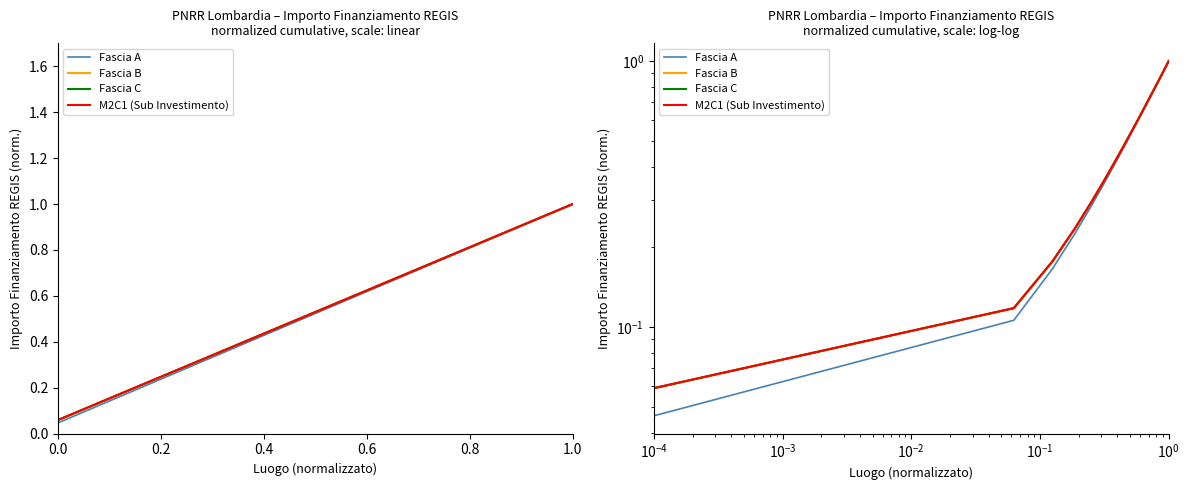

True or false: Fascia C has more than 2 interior local peaks.

False